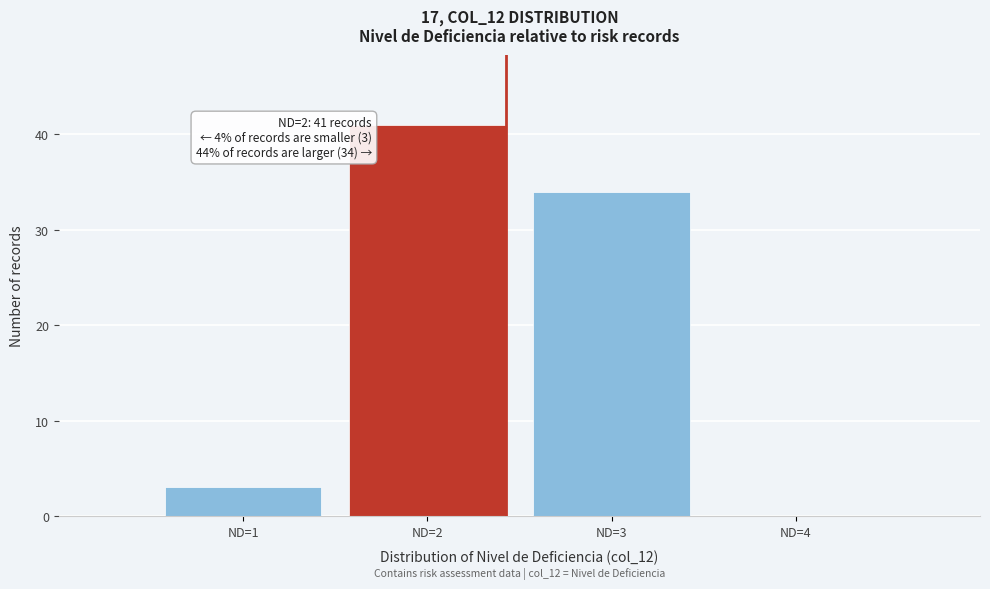

Over which range of the x-axis is the bar tallest?

1.5 to 2.5